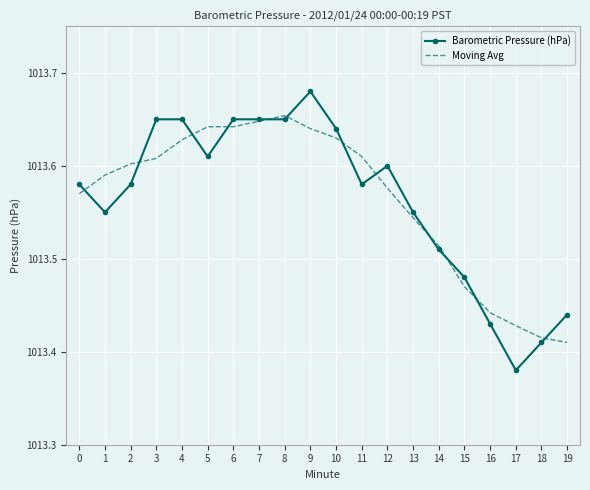

The Moving Avg series shows 1013.6 at 3. True or false?

True